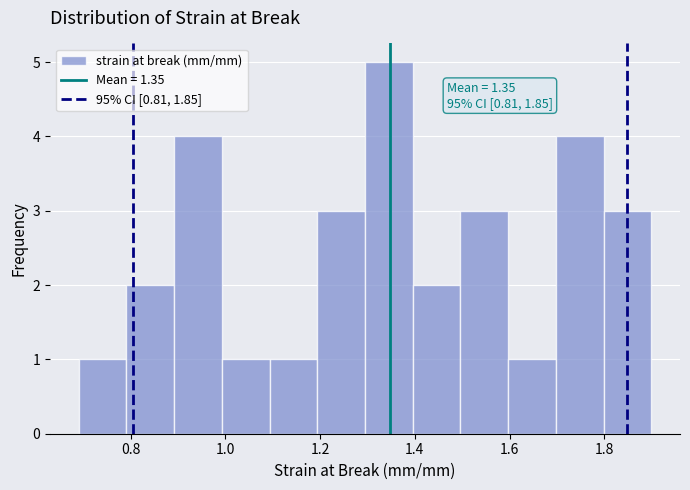

Which range on the x-axis has the tallest bar?

1.3 to 1.4